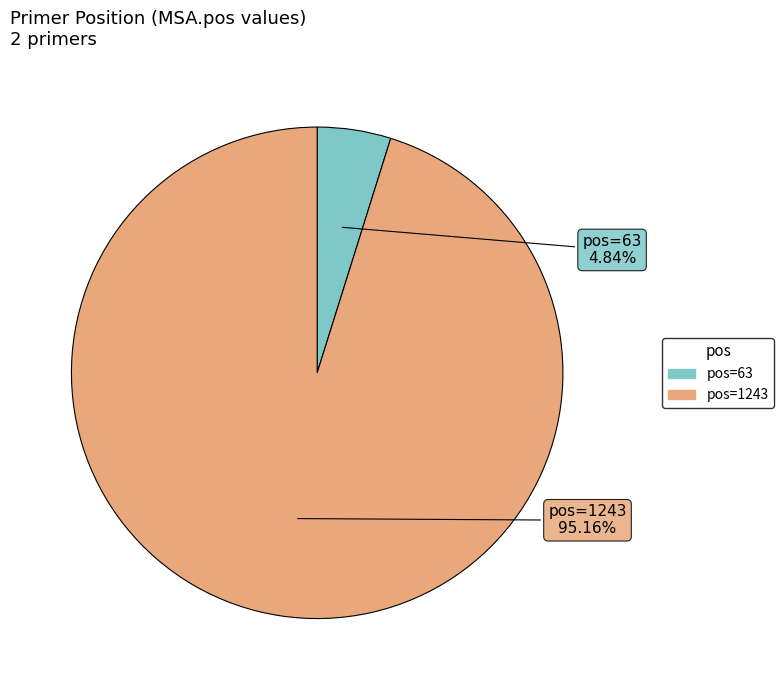

Which has a higher value, pos=1243 or pos=63?

pos=1243